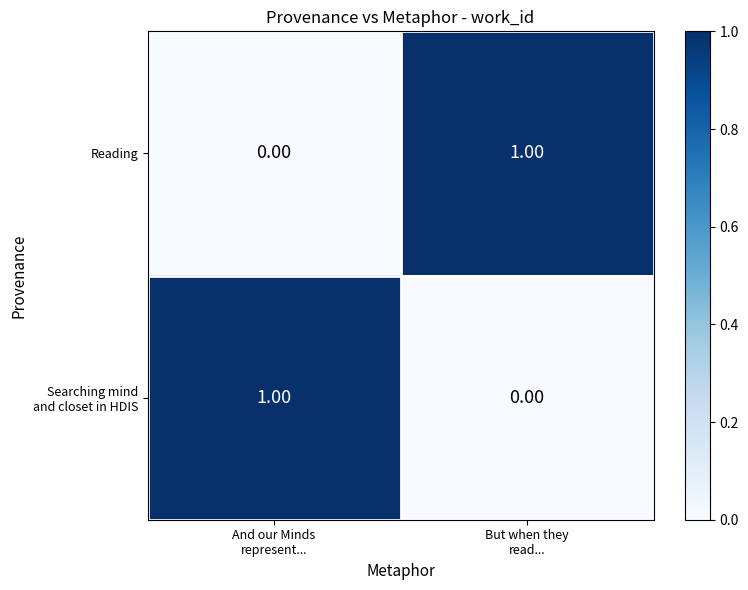

What is the maximum value shown in the chart?

1